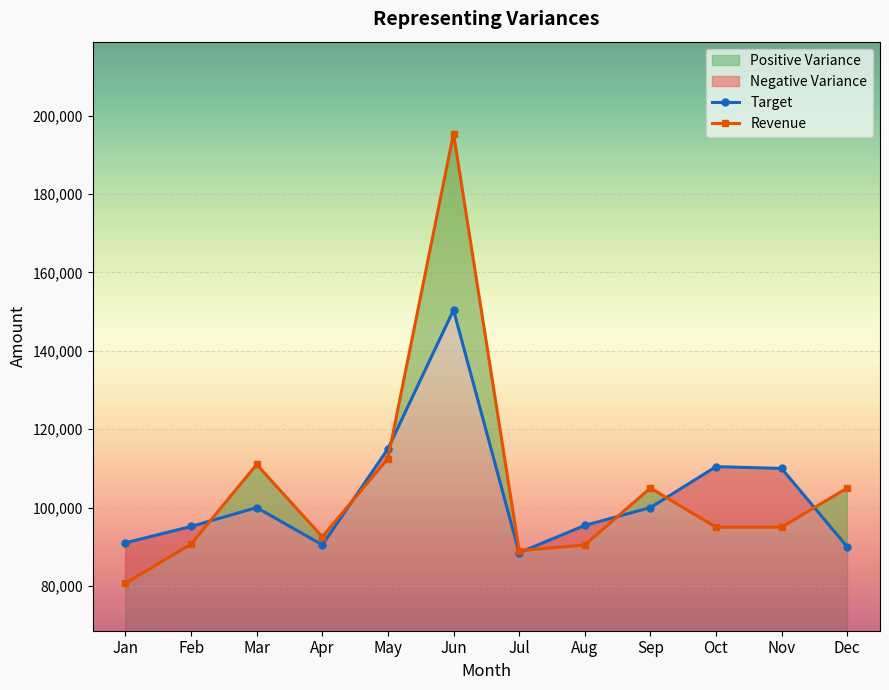

What is the spread (max minus min) of values at Feb?

4502